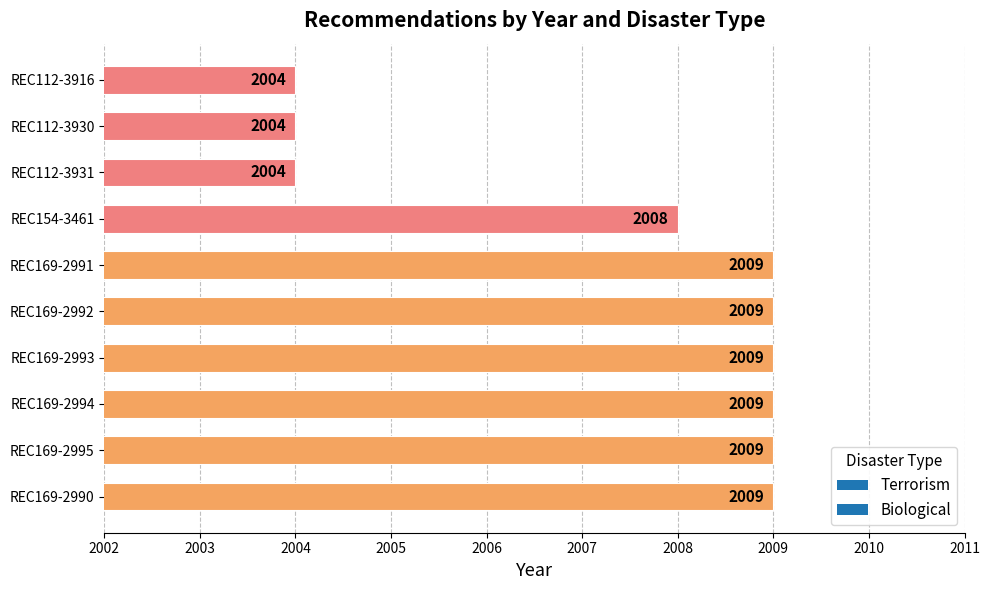

Reading top to bottom, list all the values displayed in this chart.

REC112-3916=2004	REC112-3930=2004	REC112-3931=2004	REC154-3461=2008	REC169-2991=2009	REC169-2992=2009	REC169-2993=2009	REC169-2994=2009	REC169-2995=2009	REC169-2990=2009